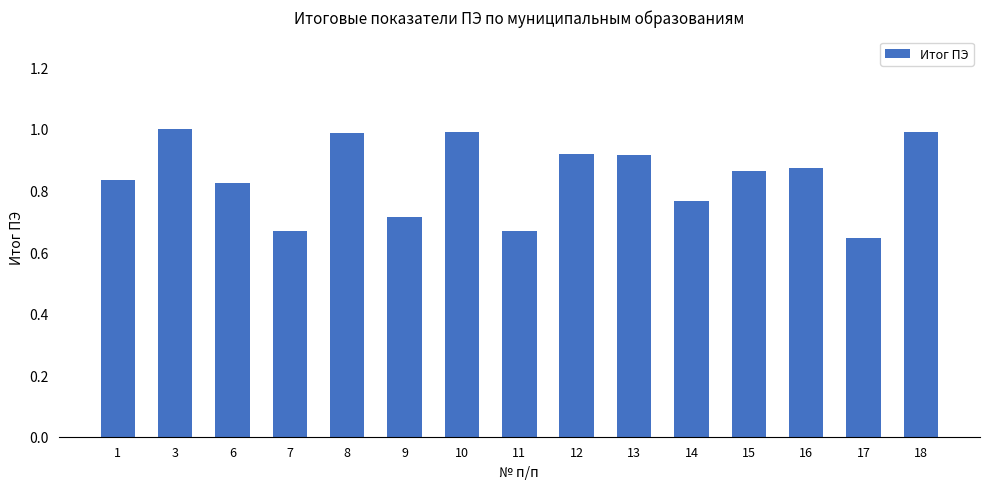

What is the change in value from 8 to 9?

-0.3